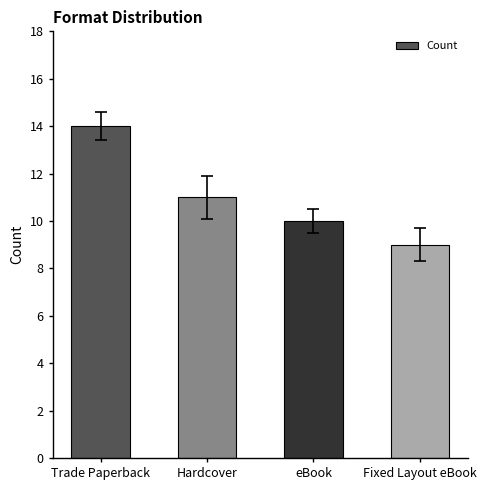

What is the approximate value at Trade Paperback?

14